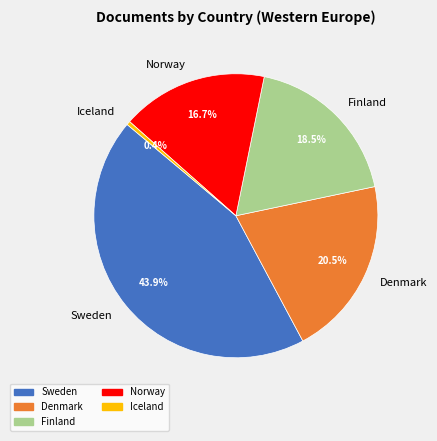

Which has a higher value, Norway or Iceland?

Norway